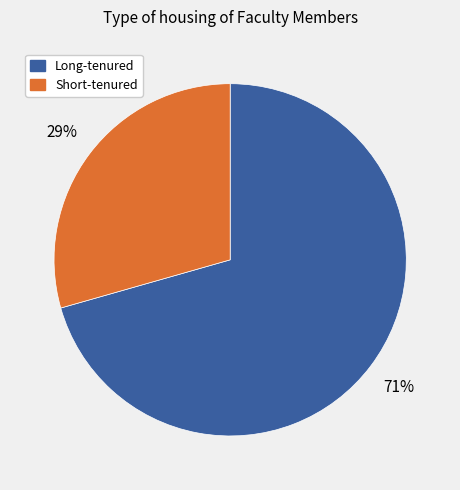

To the nearest percent, what is the average slice percentage?

50%